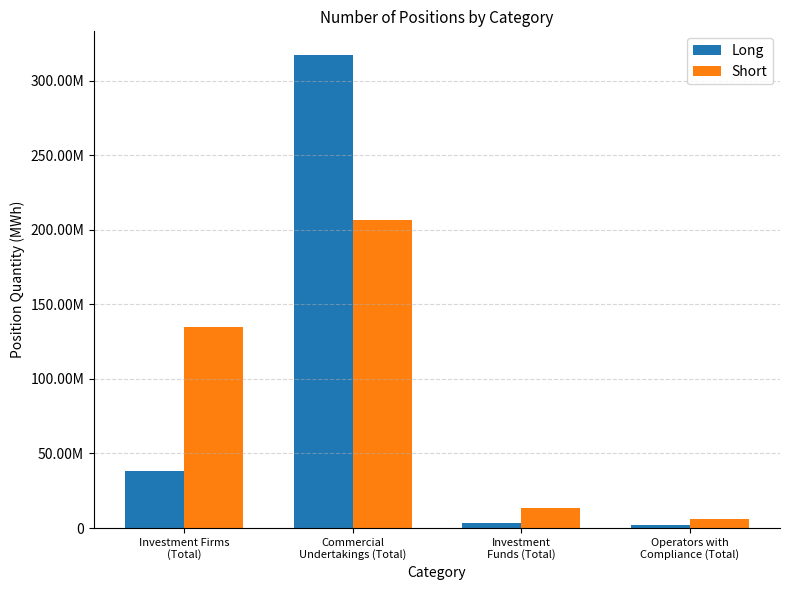

Which series has the largest total across all categories?

Short